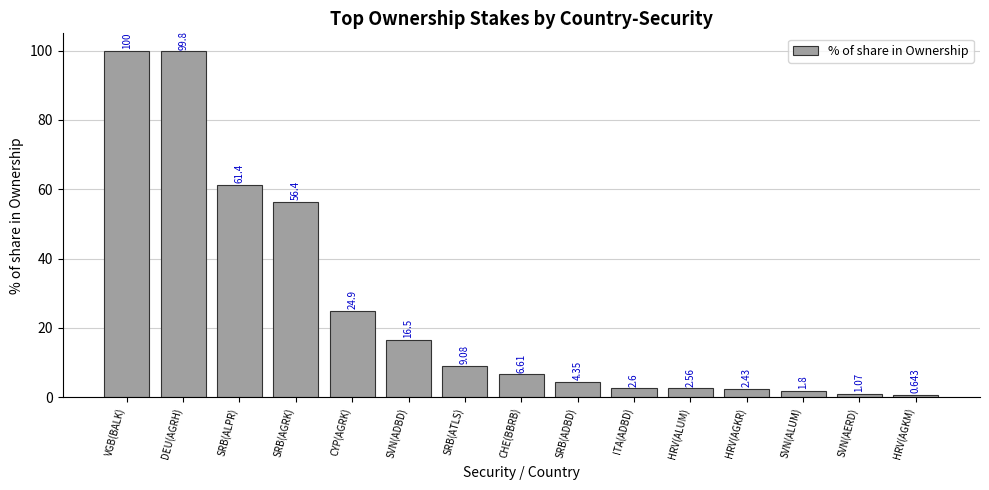

List the labels in order of value, largest first.

VGB(BALK), DEU(AGRH), SRB(ALPR), SRB(AGRK), CYP(AGRK), SVN(ADBD), SRB(ATLS), CHE(BBRB), SRB(ADBD), ITA(ADBD), HRV(ALUM), HRV(AGKR), SVN(ALUM), SVN(AERD), HRV(AGKM)